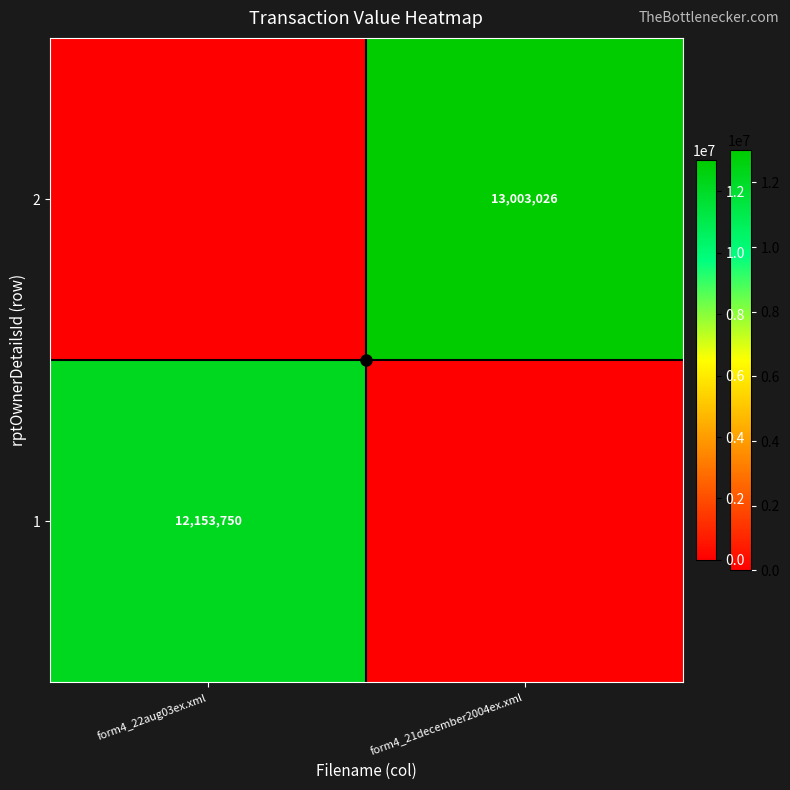

Between form4_22aug03ex.xml and form4_21december2004ex.xml, which is larger?

form4_22aug03ex.xml